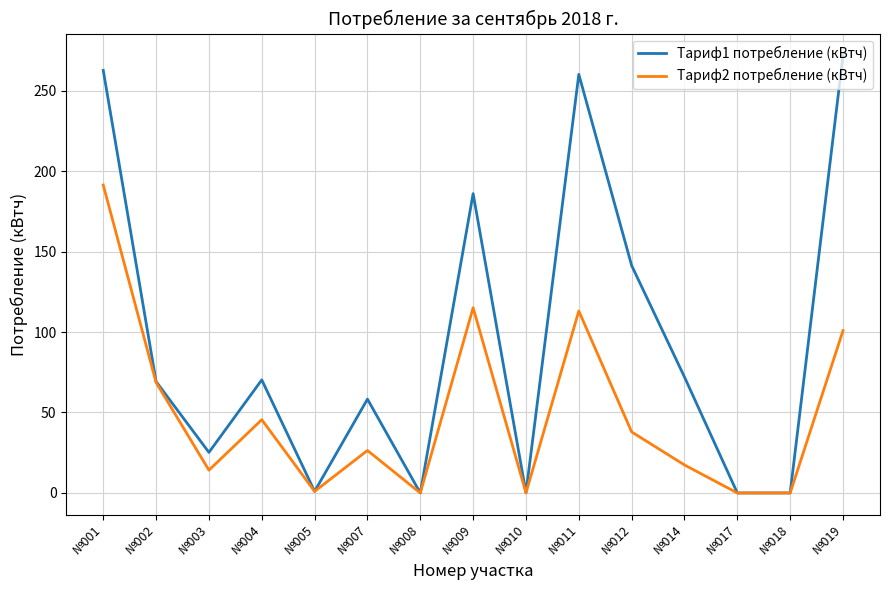

Which series has the largest total across all categories?

Тариф1 потребление (кВтч)